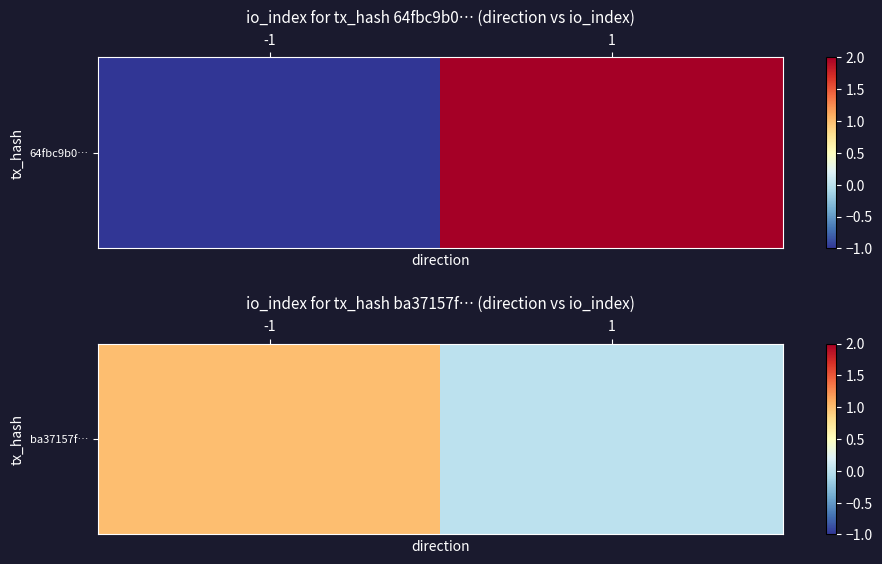

Read the value at -1.

1